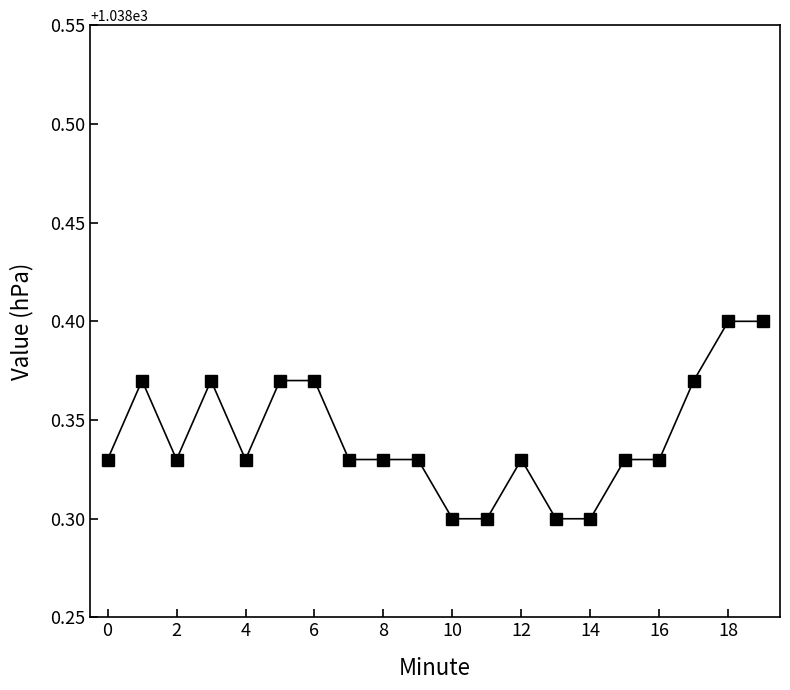

Count the values in the range 1038 to 1039.

20